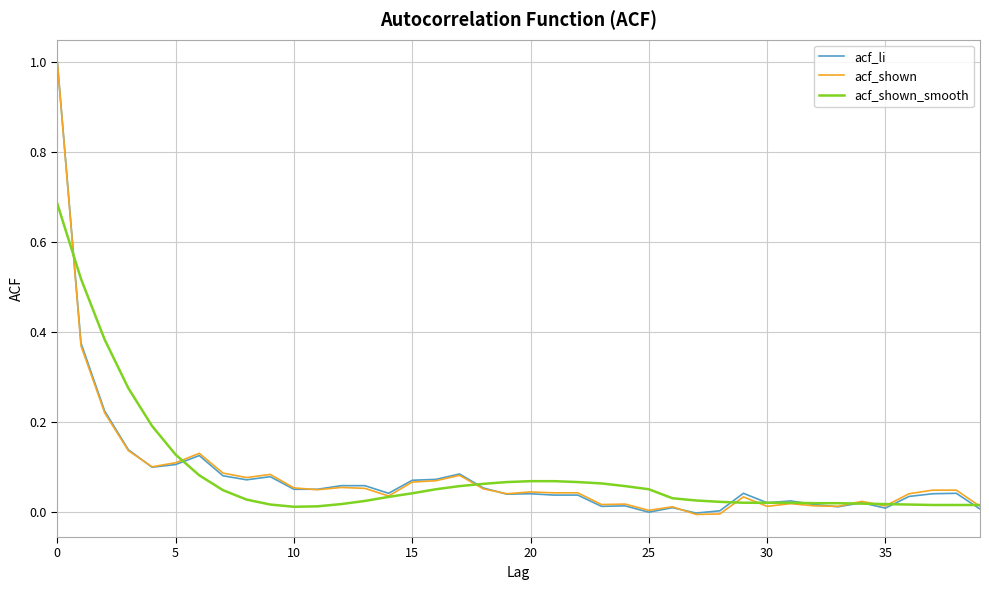

After their last crossing, which series has the higher values: acf_li or acf_shown_smooth?

acf_shown_smooth